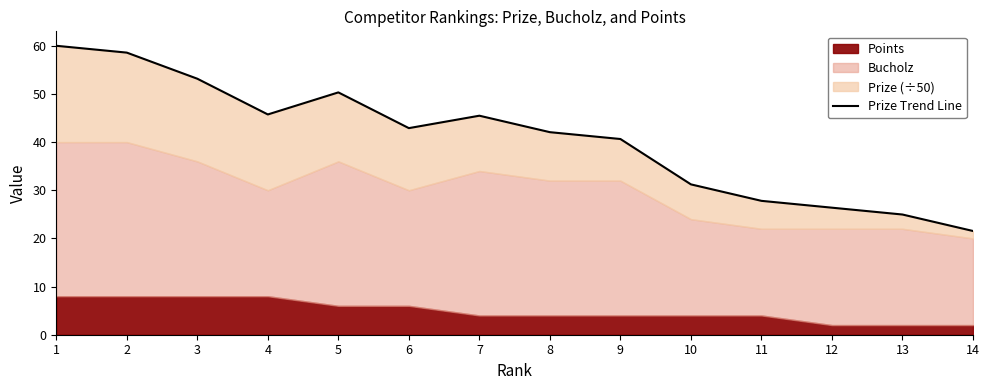

How many points are higher than both their immediate neighbors (excluding endpoints)?

2